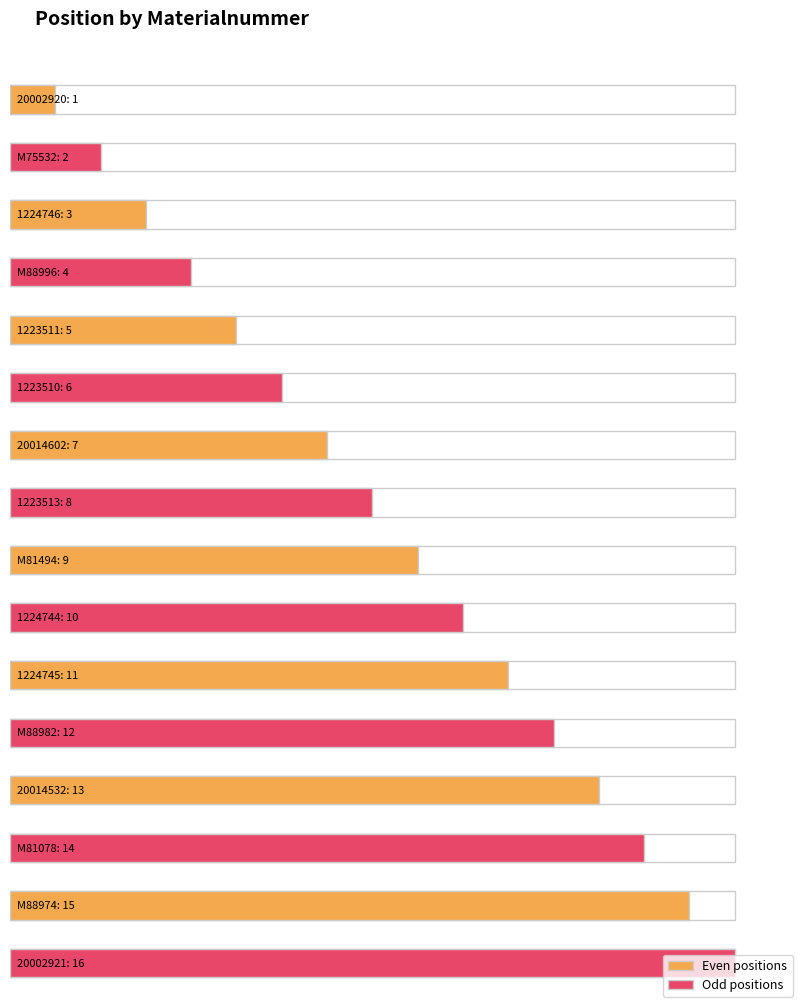

What is the value of the 5th bar from the left?

5